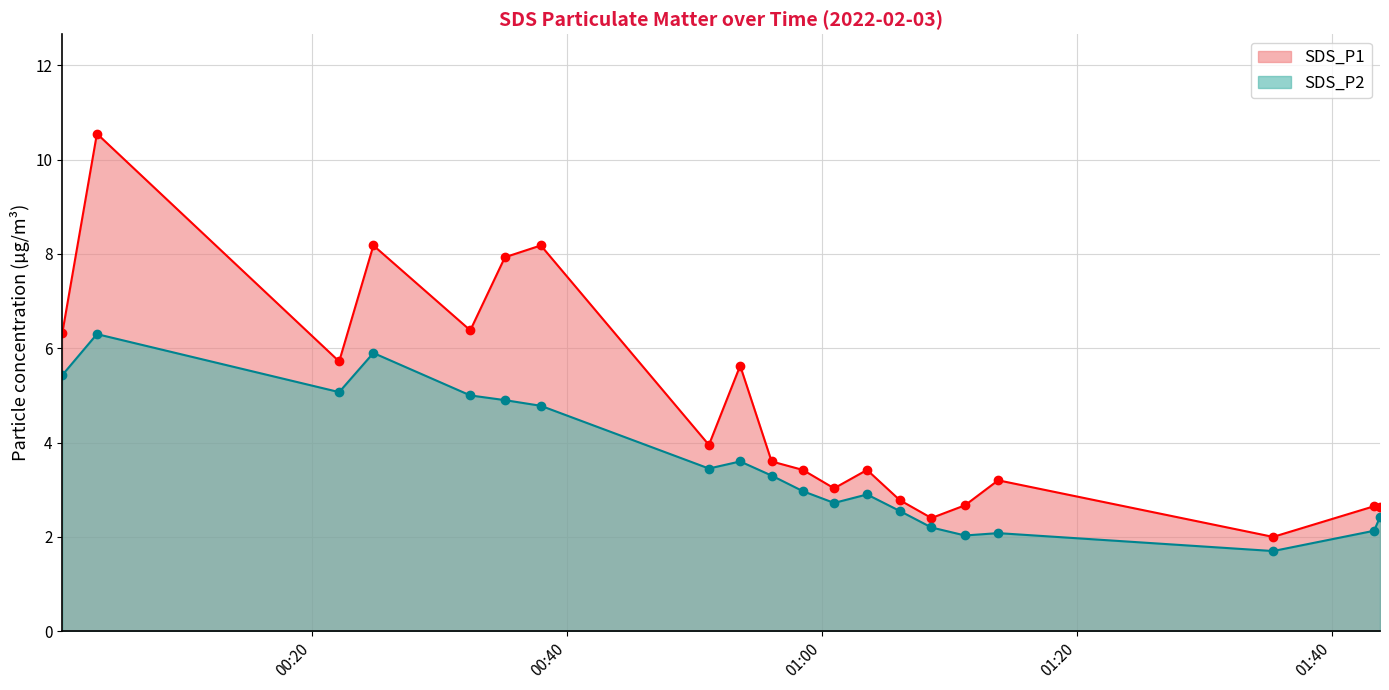

Count the number of data series in this chart.

2